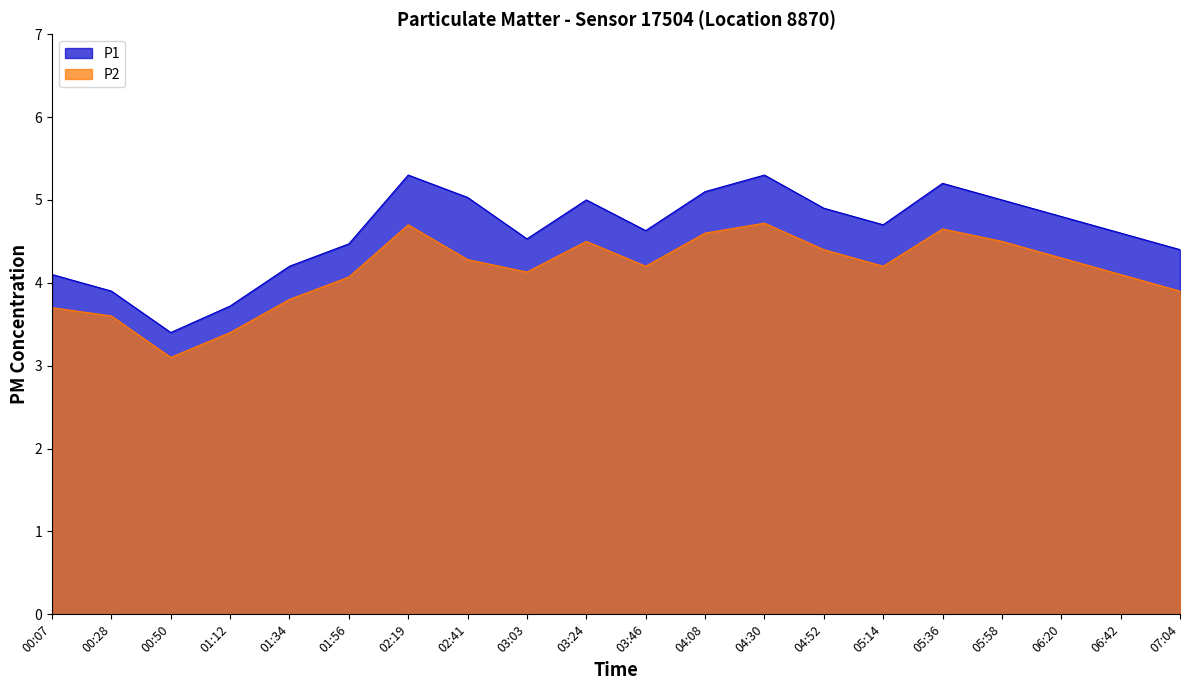

True or false: P2 and P1 cross at least once.

False